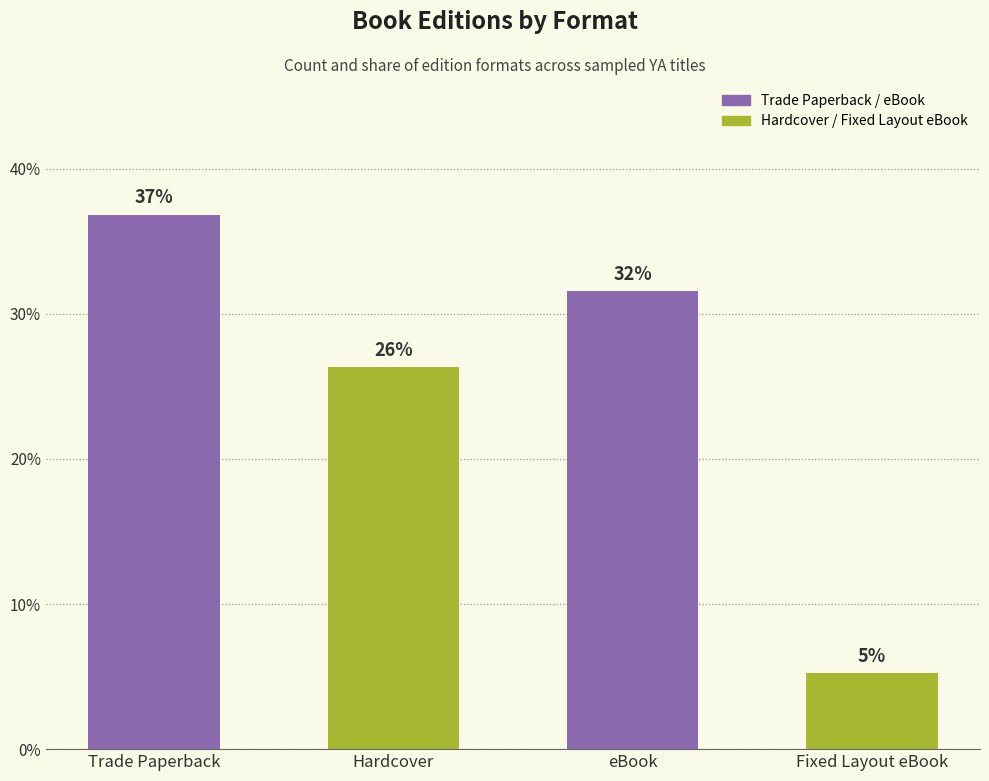

What is the label of the 1st bar from the right?

Fixed Layout eBook